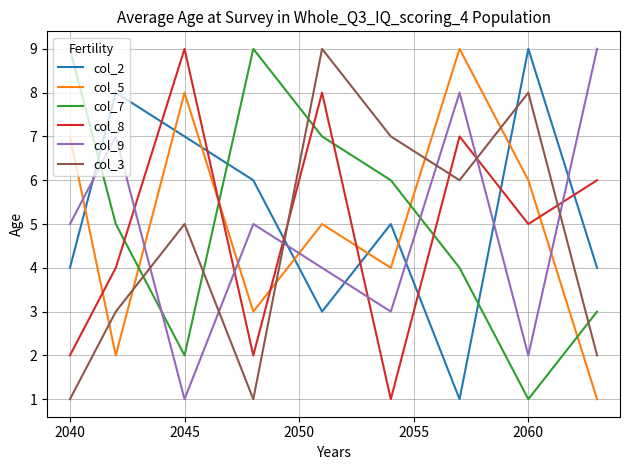

After their last crossing, which series has the higher values: col_9 or col_3?

col_9